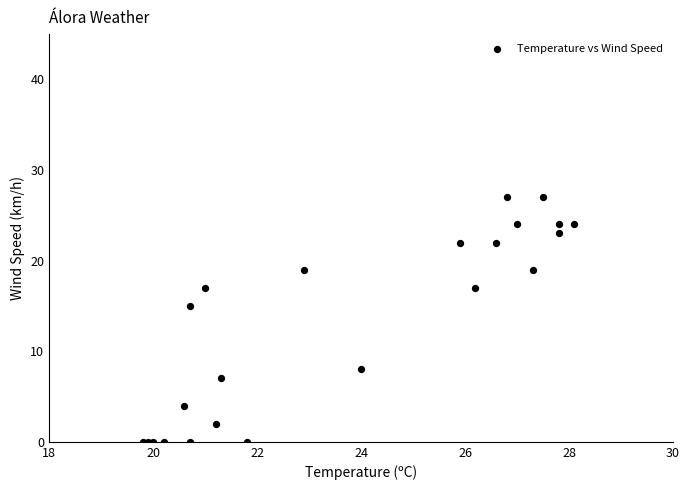

What Y value in the scatter plot is closest to 13?

15